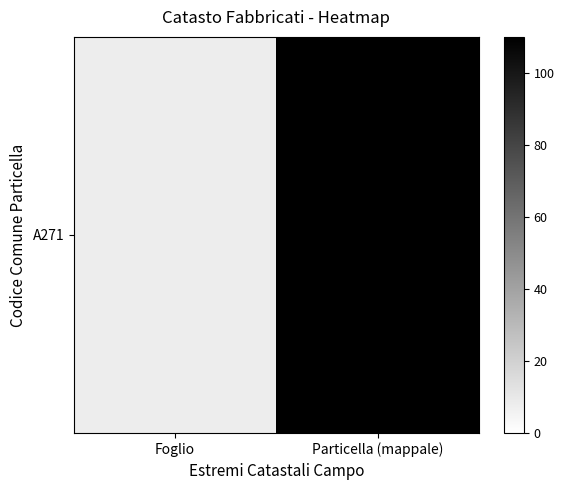

What is the change in value from Foglio to Particella (mappale)?

+102